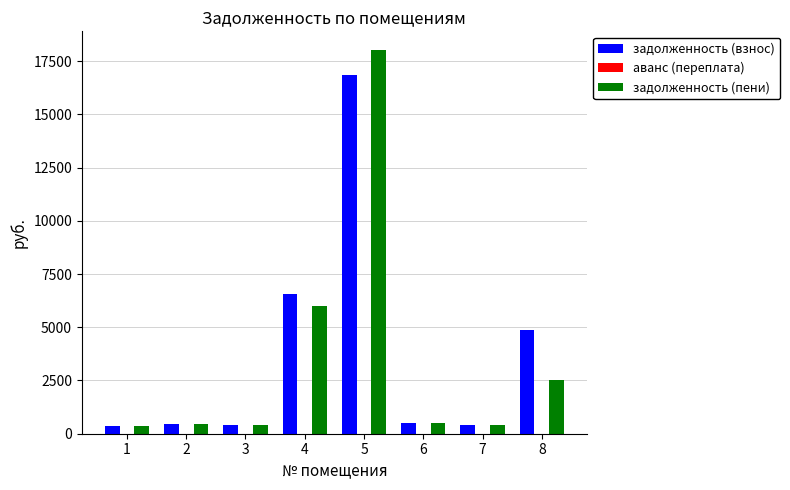

Where does the задолженность (пени) series first go above 489?

4